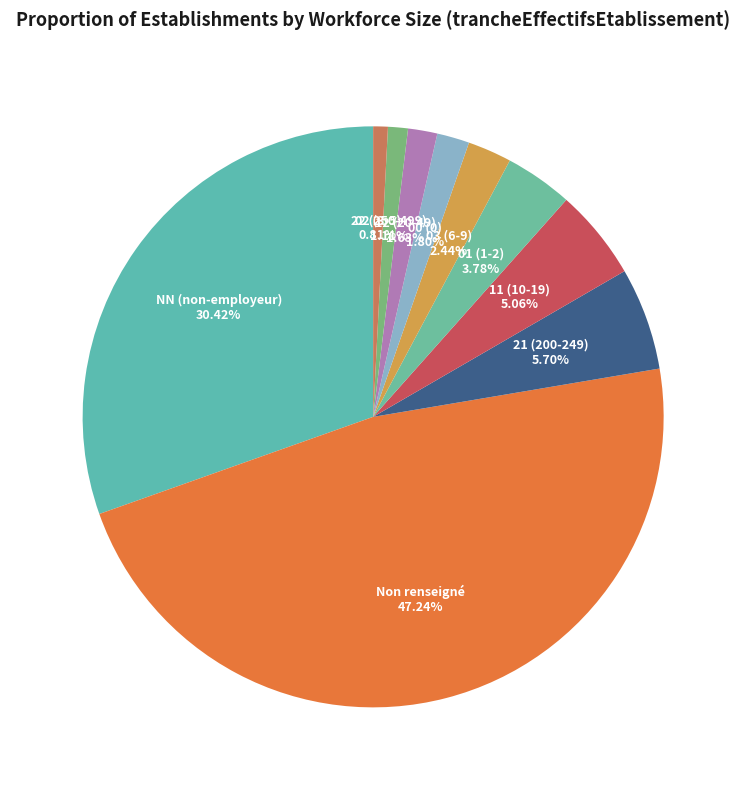

How many slices are in this pie chart?

10